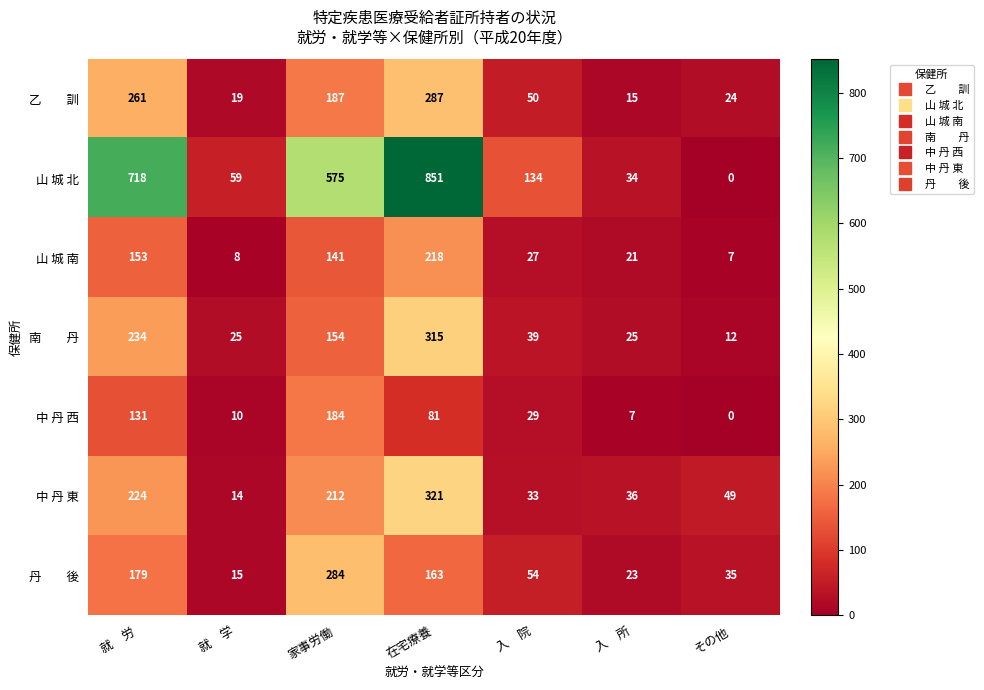

List the labels in order of 山 城 北 value, smallest first.

その他, 入　所, 就　学, 入　院, 家事労働, 就　労, 在宅療養